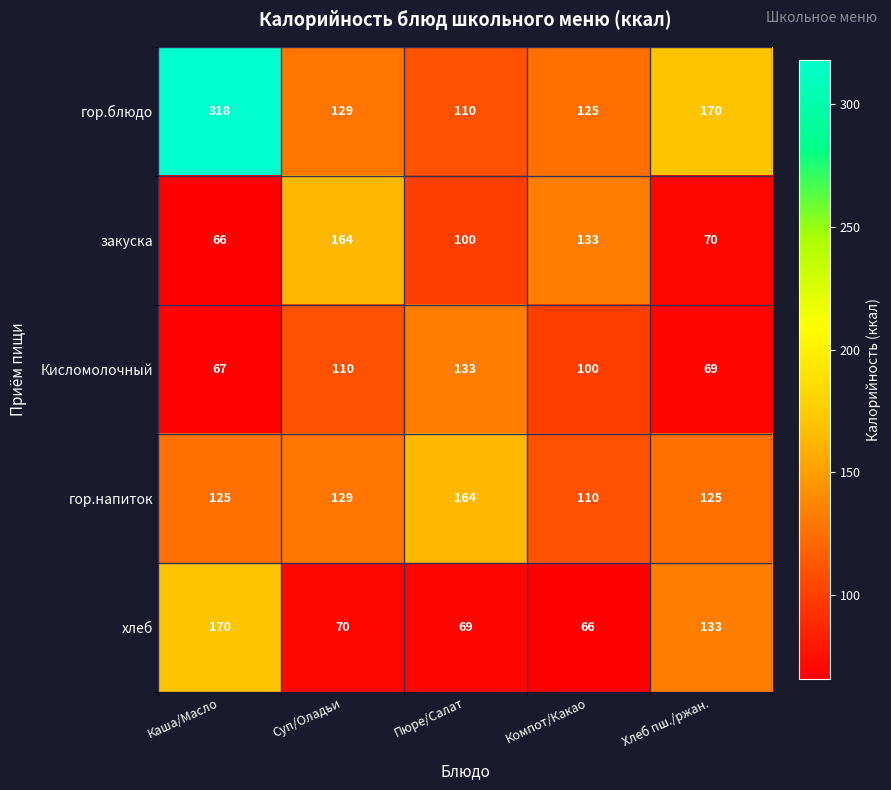

True or false: гор.блюдо has a value of 27 at Суп/Оладьи.

False